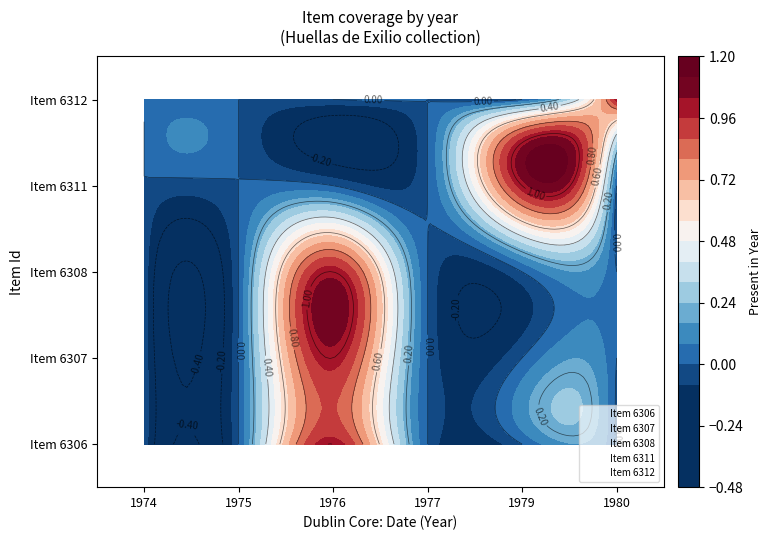

Reading right to left, list all the values displayed in this chart.

6312: 0	1	0	0	0	0
6311: 0	0	1	0	0	0
6308: 0	0	0	1	0	0
6307: 0	0	0	1	0	0
6306: 0	0	0	1	0	0